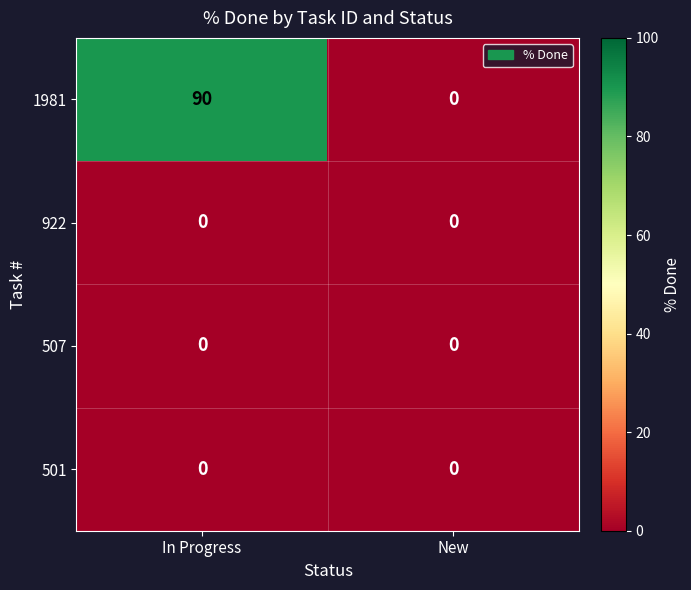

Is it true that 507 equals 0 at New?

True